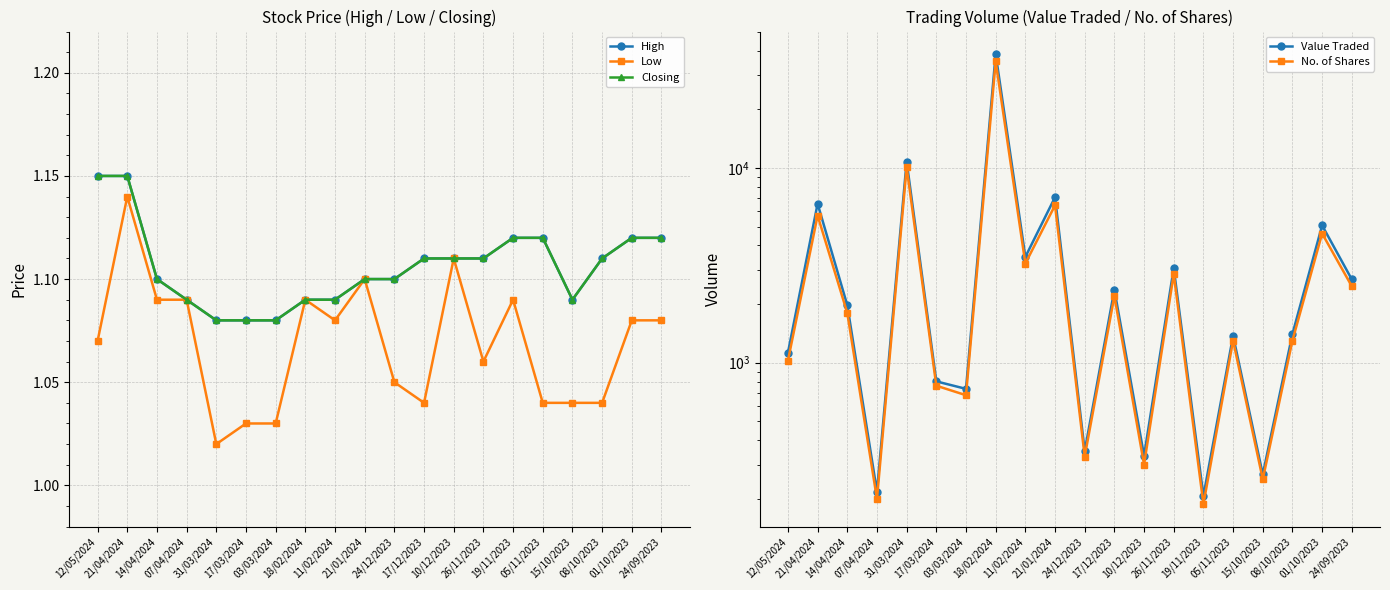

In No. of Shares, how many points are lower than both neighbors (excluding endpoints)?

7